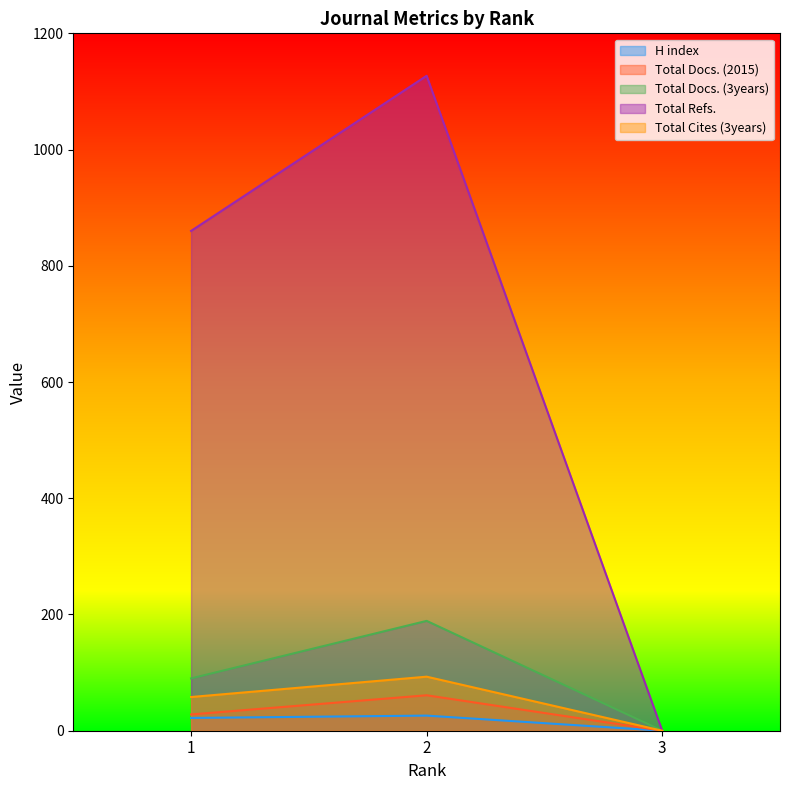

What is the sum of the Total Refs. values at 3 and 1?

860